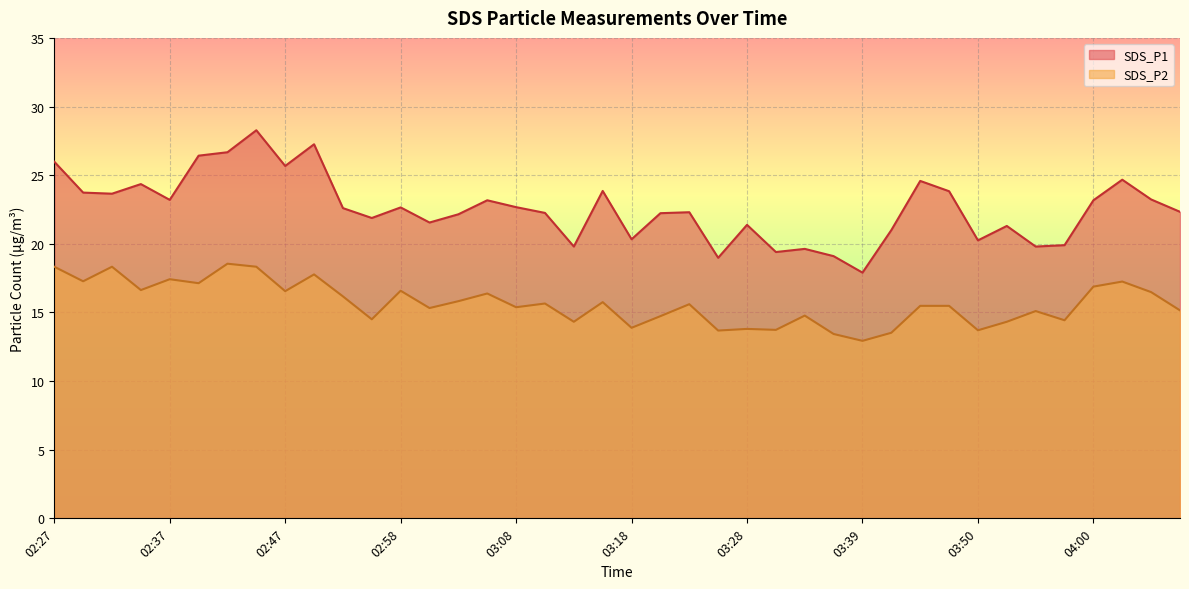

How many categories are shown in the chart?

40